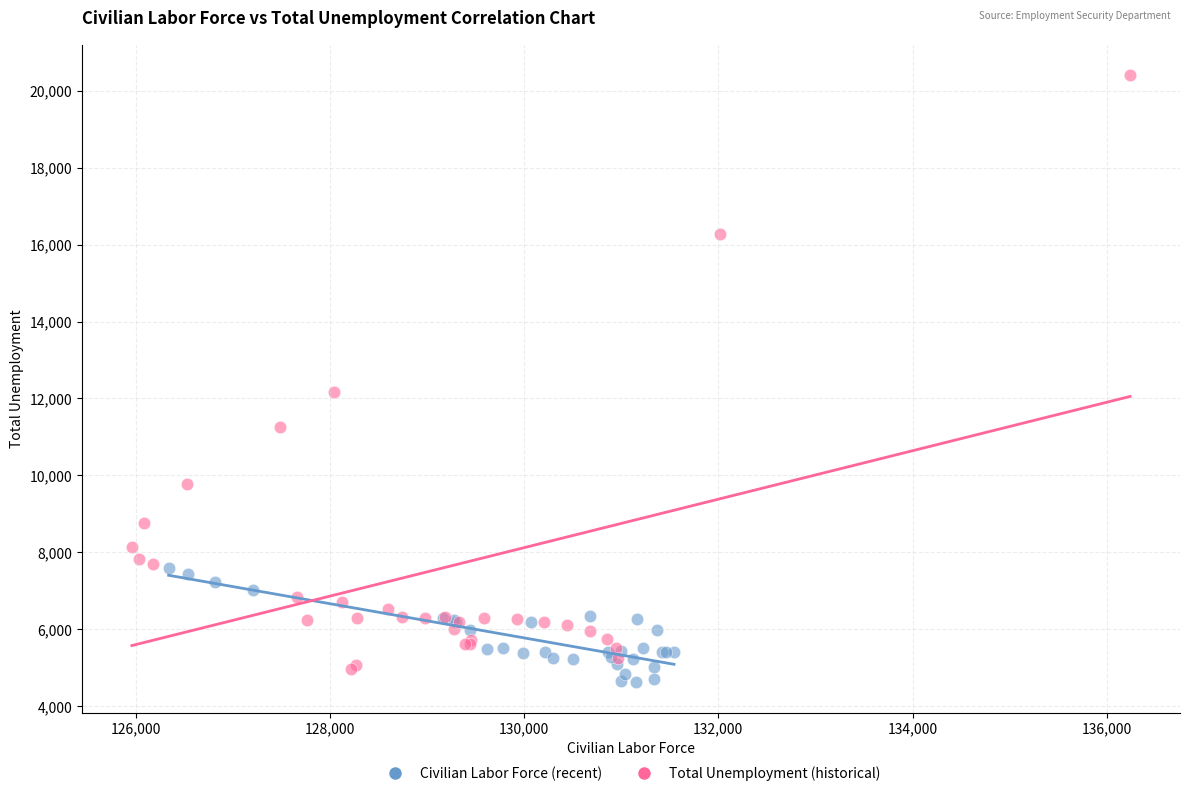

Which series reaches the minimum Y coordinate?

Civilian Labor Force (recent)